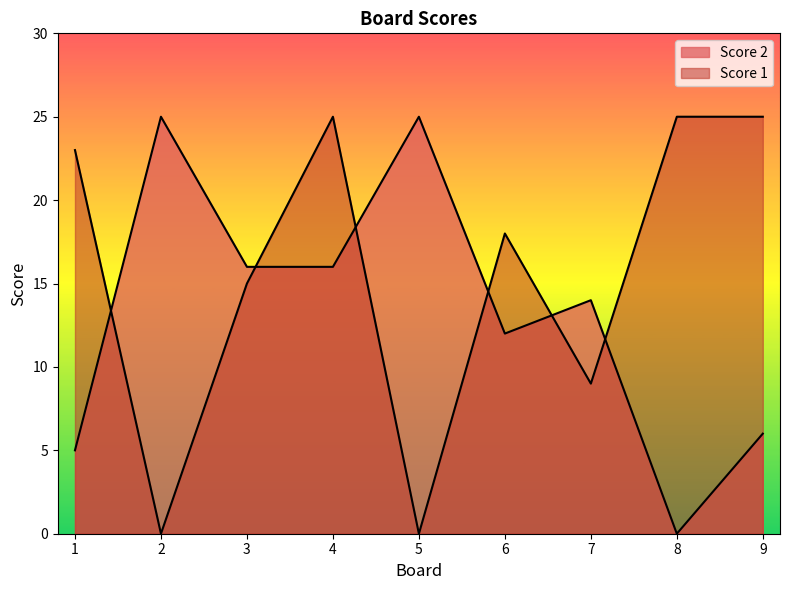

What is the difference between the maximum and minimum values in the Score 2 series?

25